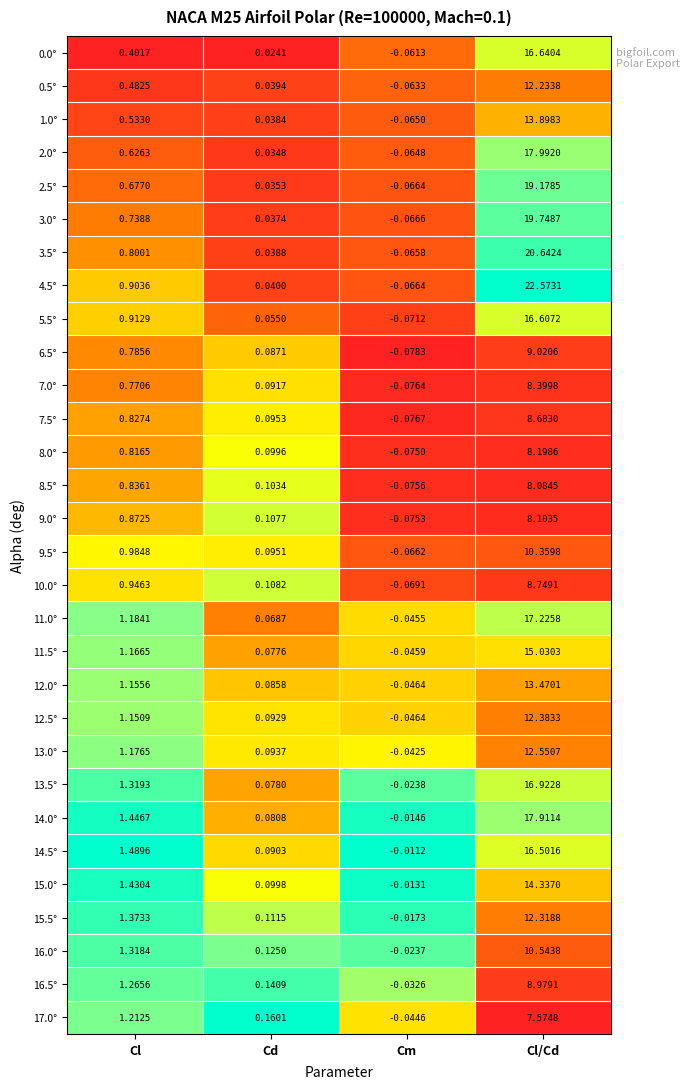

Which category has the highest value across all series?

Cl/Cd